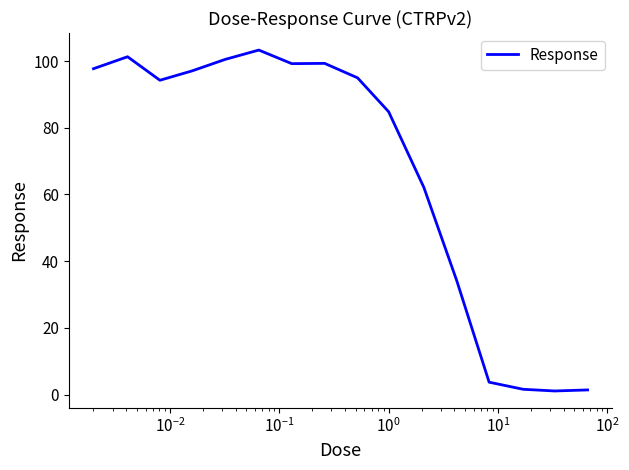

What is the difference between the maximum and minimum values?

102.2